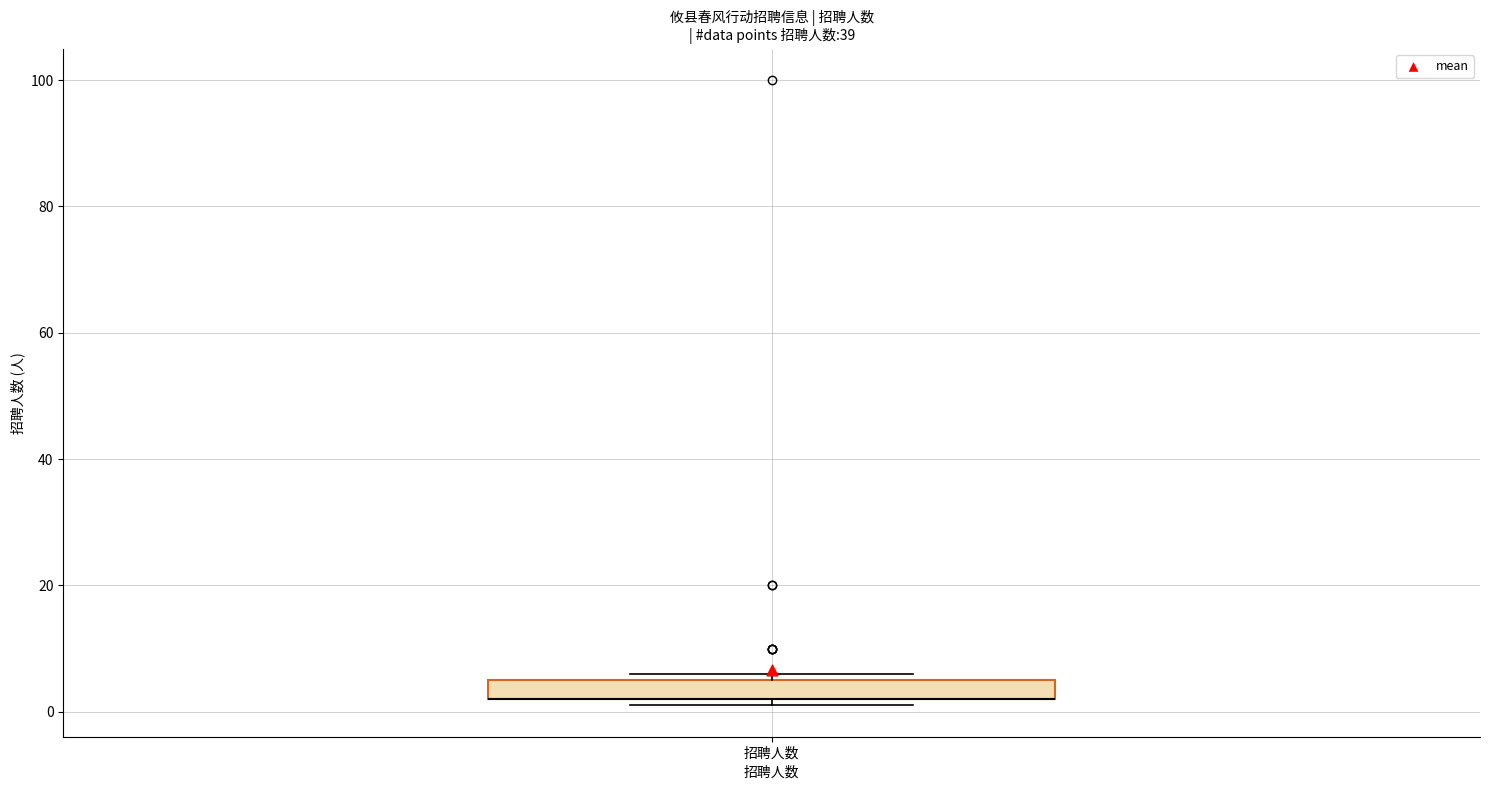

Where is the lower edge of the box for 招聘人数 on the y-axis? The values are not printed on the chart, so give them approximately, as read against the axis.

2